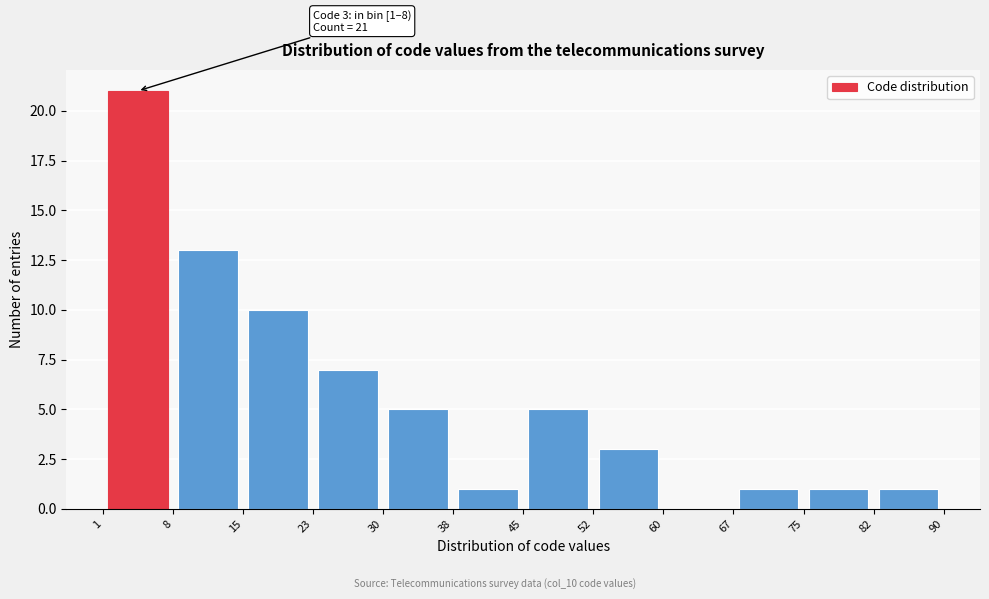

Which range on the x-axis has the tallest bar?

1 to 8